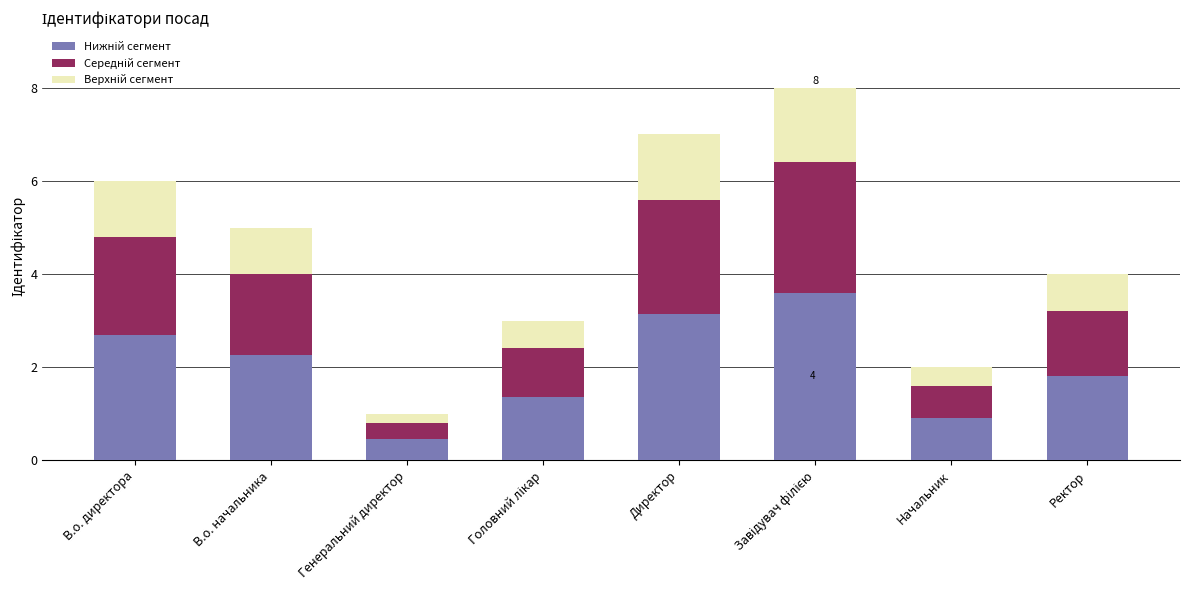

What is the difference between the maximum and second lowest values in the Верхній сегмент series?

1.2